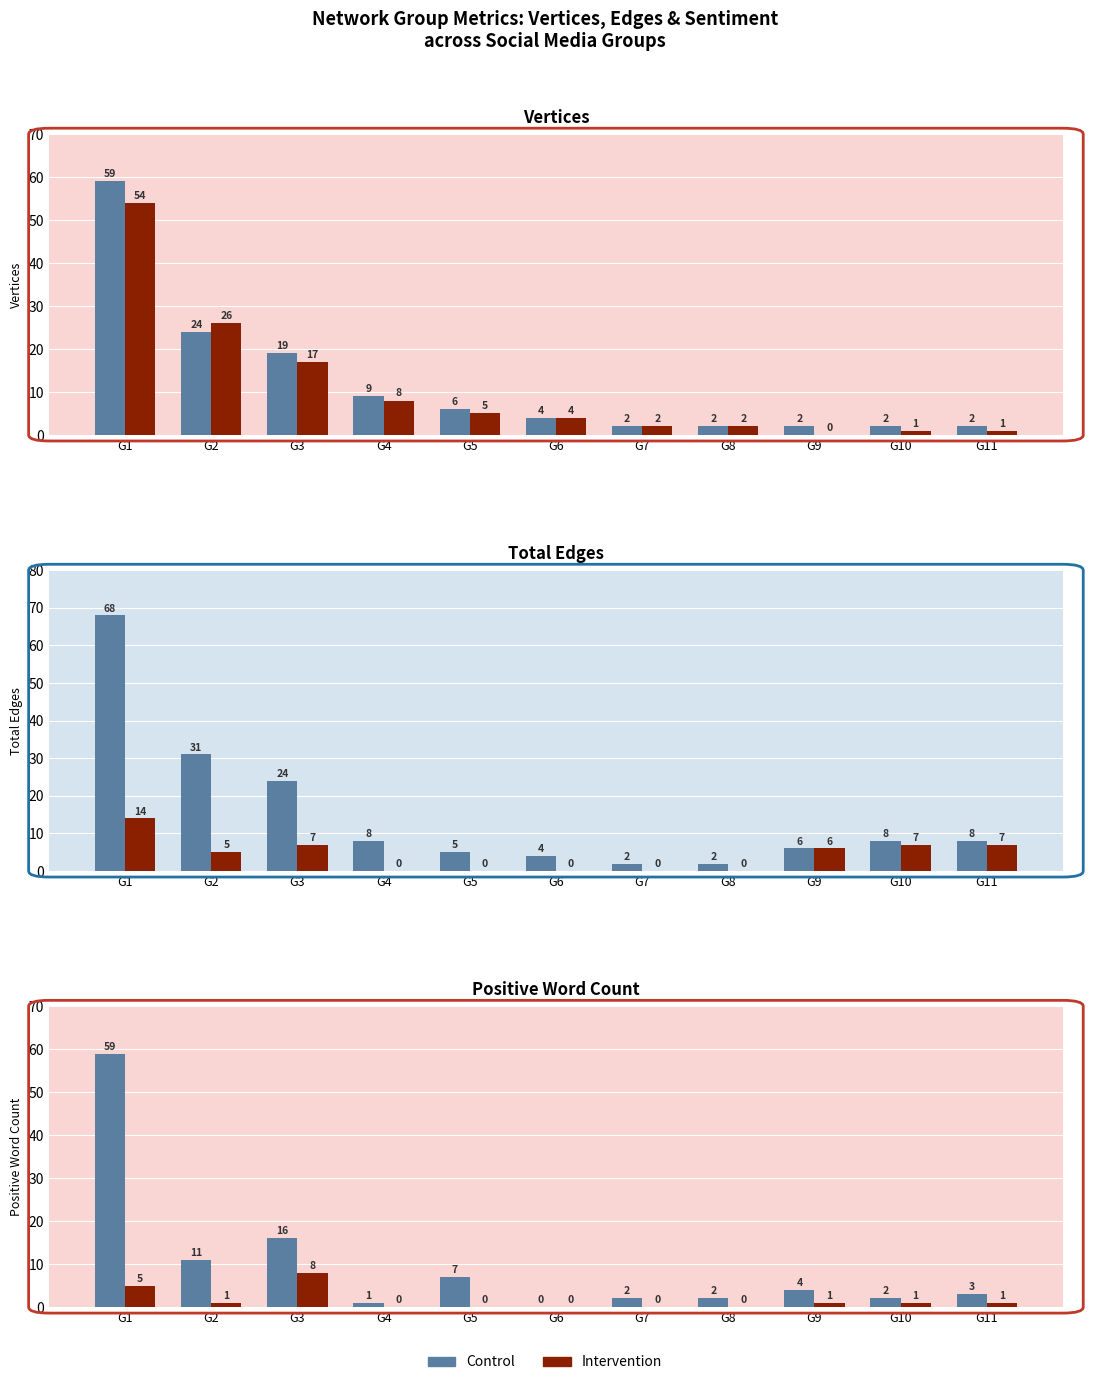

Count the Intervention values in the range 0 to 1.

9